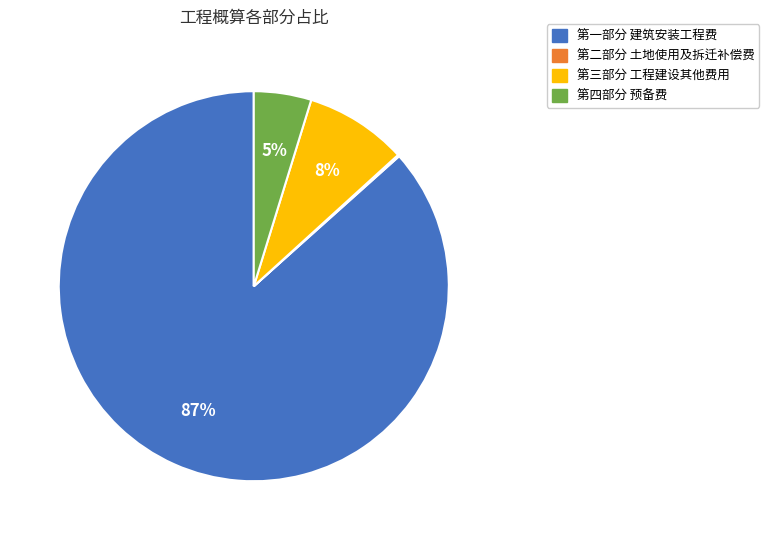

Is it true that 第三部分 工程建设其他费用 is 8% of the pie?

True